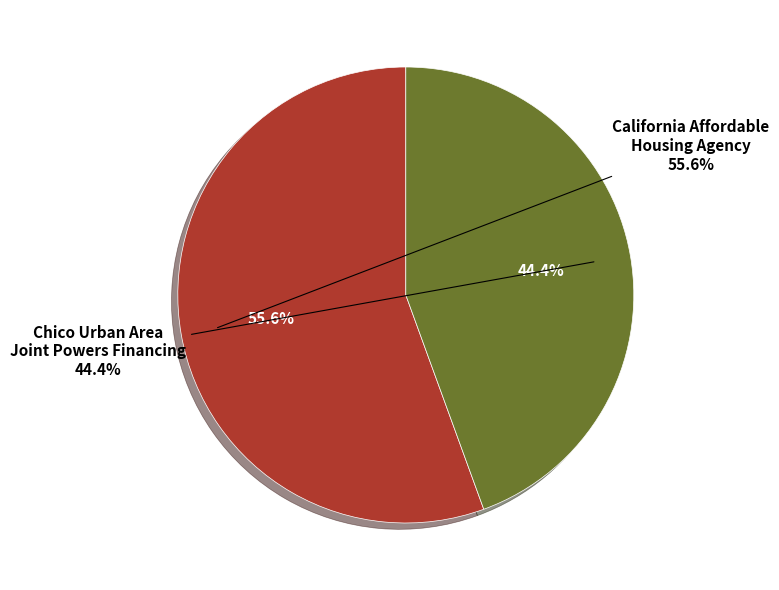

Count the number of slices in the pie.

2